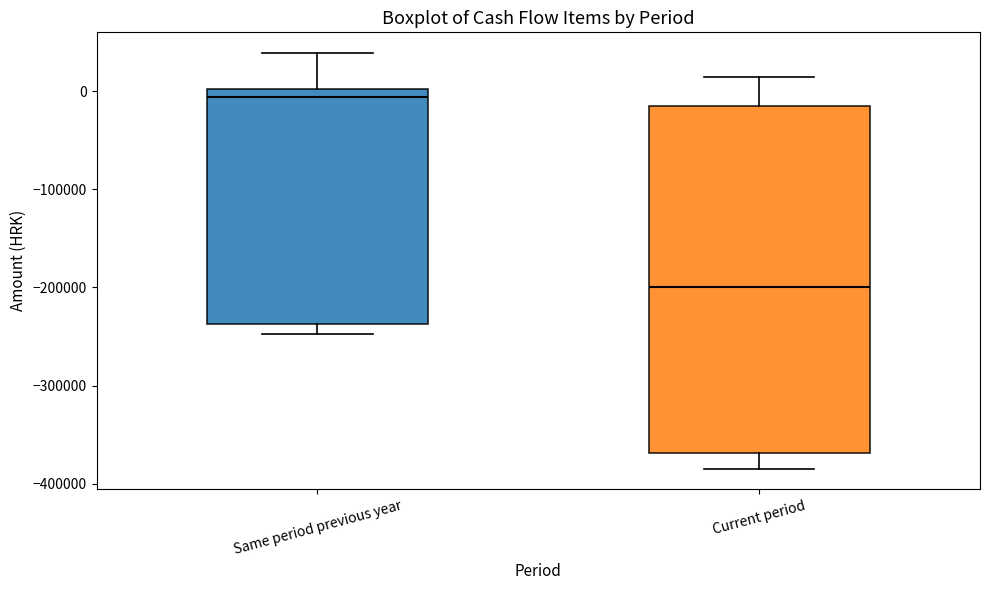

Which box has the lowest median line?

Current period